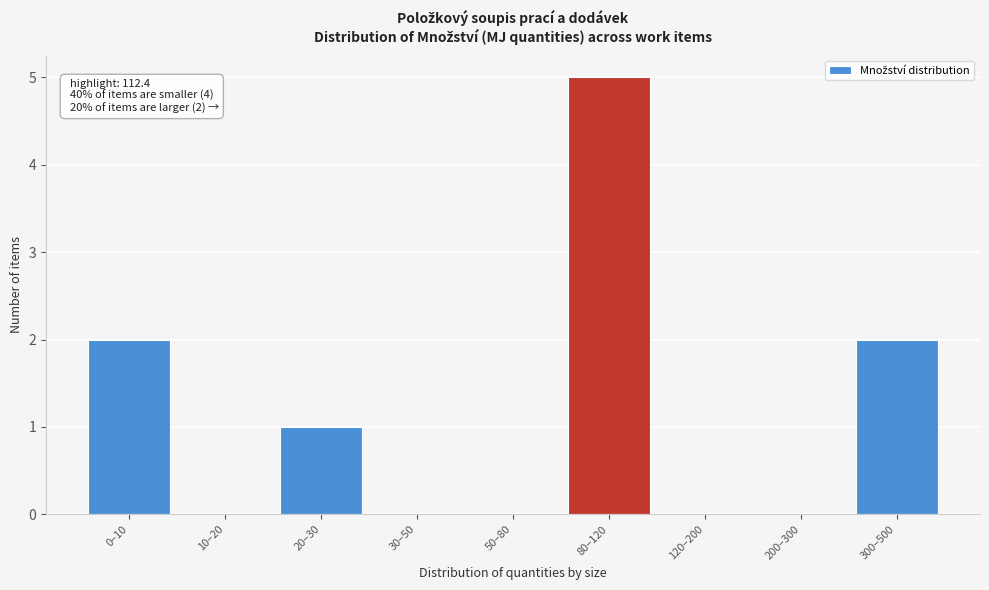

Reading left to right, what are all the values shown in this chart?

0–10=2	10–20=0	20–30=1	30–50=0	50–80=0	80–120=5	120–200=0	200–300=0	300–500=2